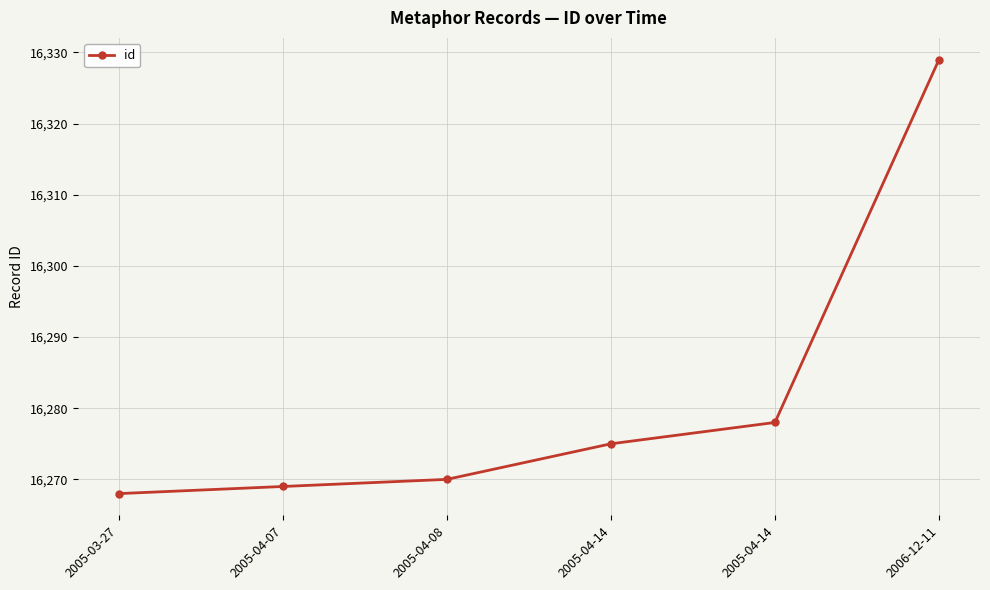

What is the change in value from 2005-03-27 to 2005-04-08?

+2